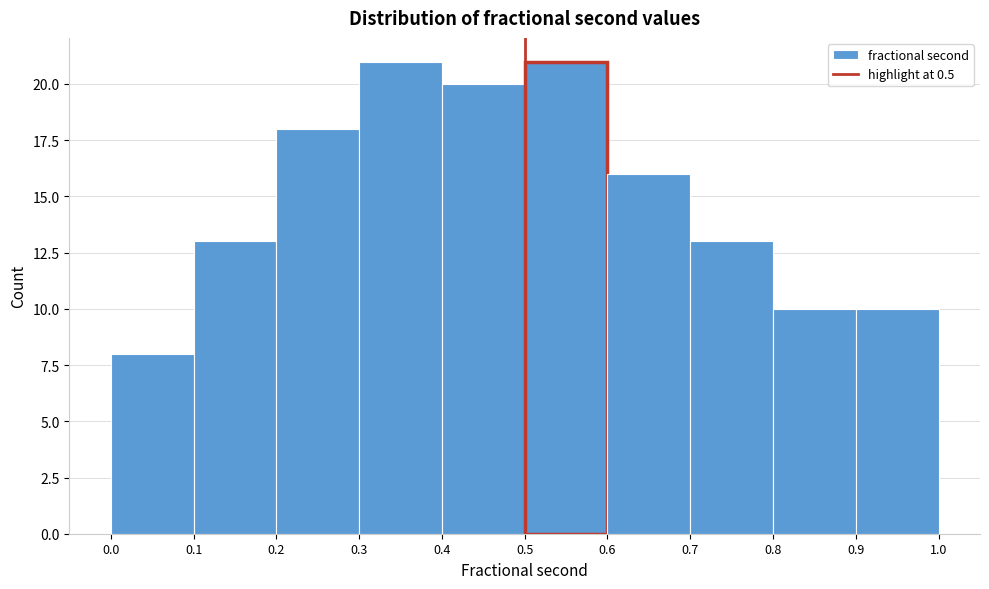

Reading left to right, transcribe this chart: for each bar, give the range it covers on the x-axis and its height. The values are not printed on the chart, so give them approximately, as read against the axis.

0.0 to 0.1: 8
0.1 to 0.2: 13
0.2 to 0.3: 18
0.3 to 0.4: 21
0.4 to 0.5: 20
0.5 to 0.6: 21
0.6 to 0.7: 16
0.7 to 0.8: 13
0.8 to 0.9: 10
0.9 to 1.0: 10